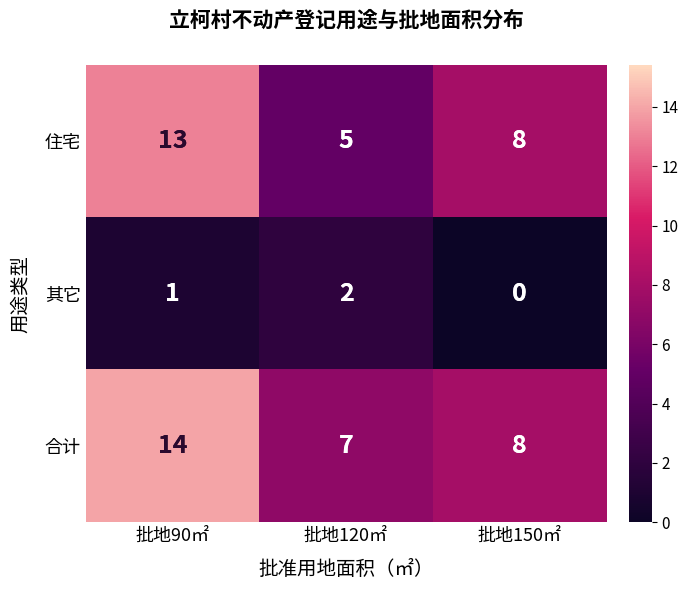

At how many categories does at least one series exceed 4?

3